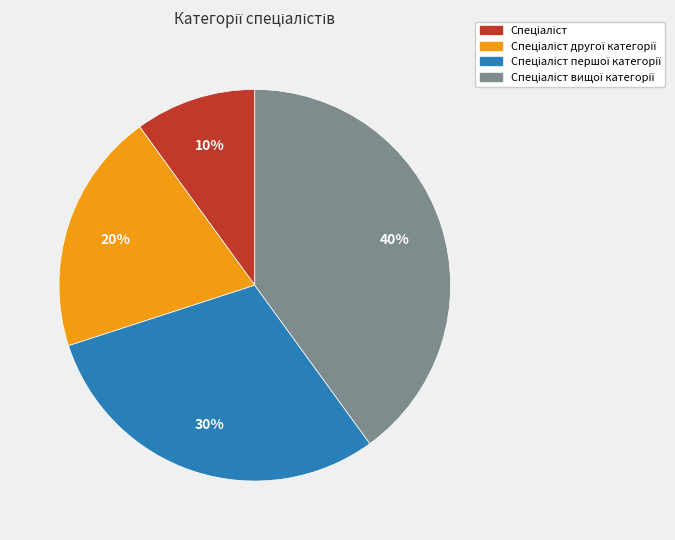

To the nearest percent, what is the average slice percentage?

25%